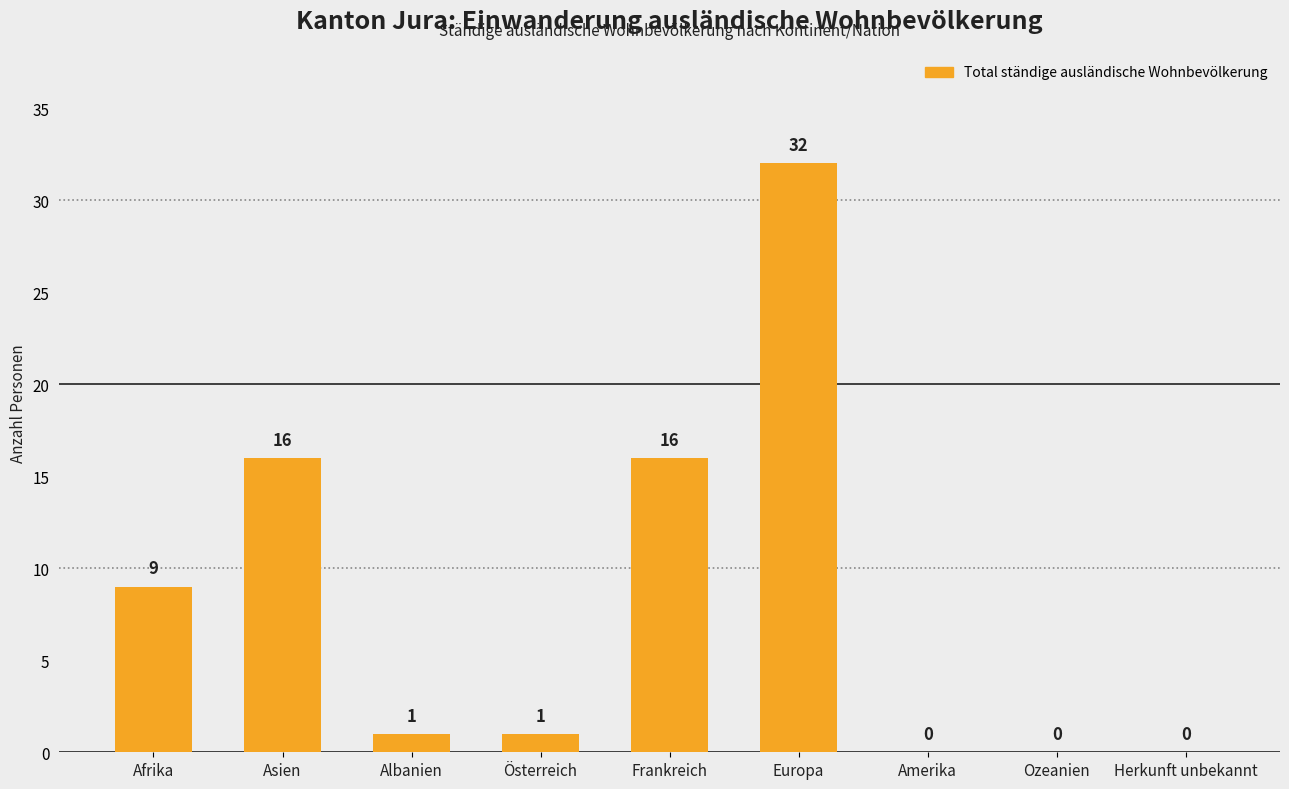

The value at Asien is 16. True or false?

True